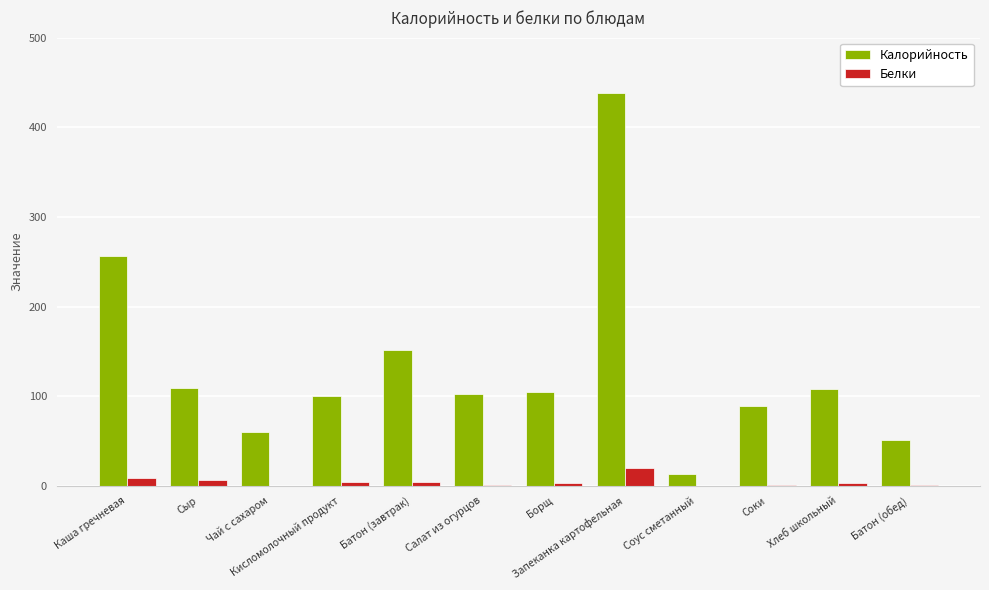

The Калорийность series shows 151.8 at Батон (завтрак). True or false?

True